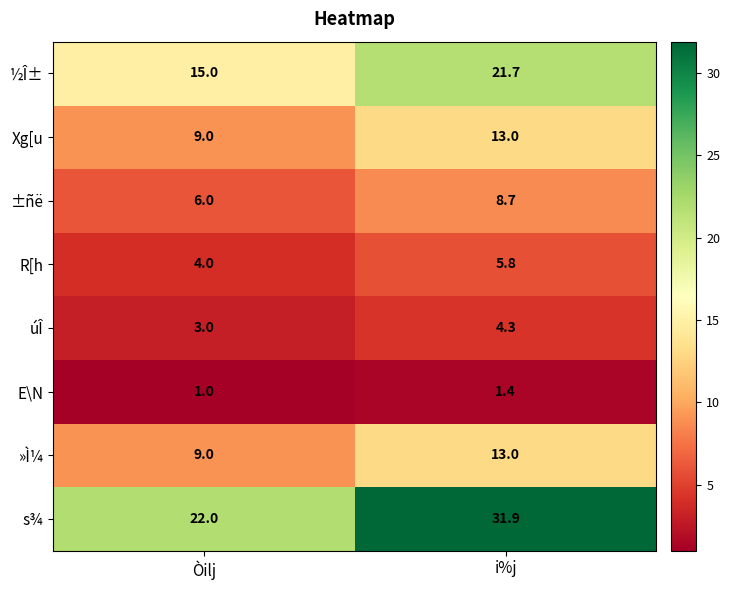

What is the difference between the maximum and minimum values in the R[h series?

1.8